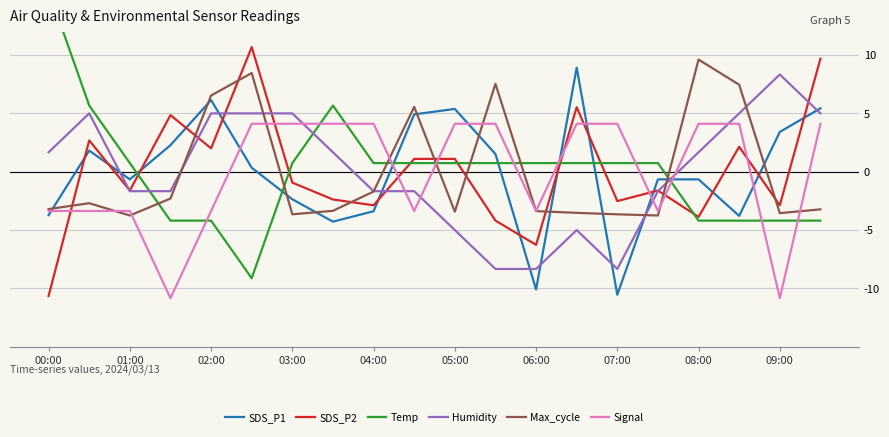

How many interior local valleys does the Humidity series have?

1